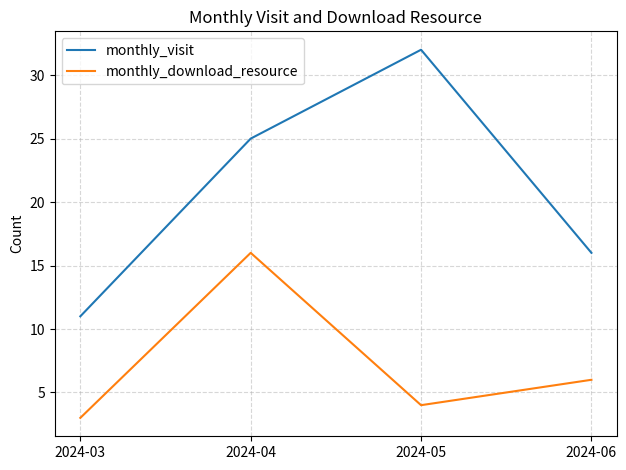

Rank the series by their average value, from lowest to highest.

monthly_download_resource, monthly_visit